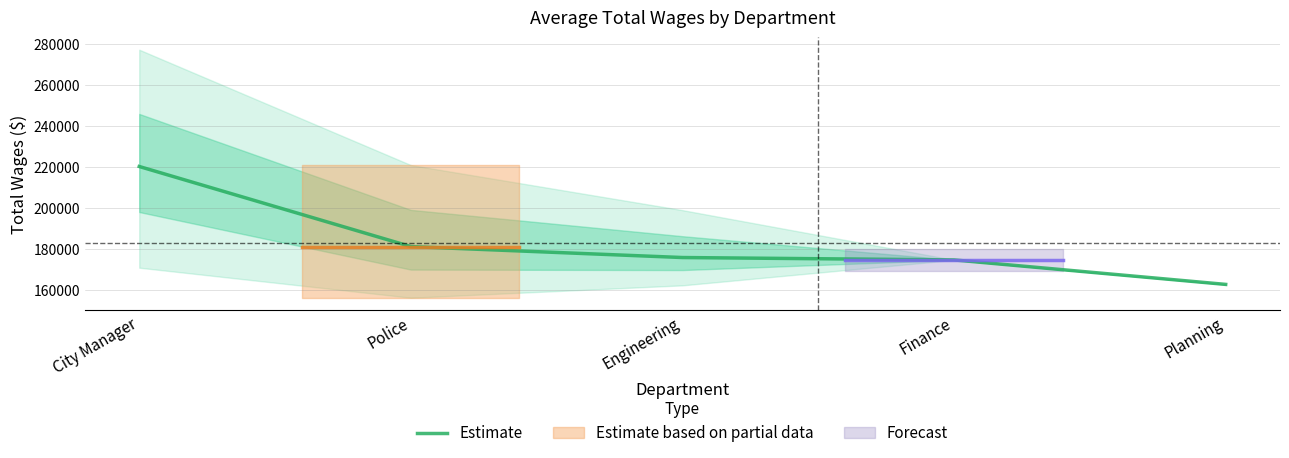

How many lines are shown in the chart?

1